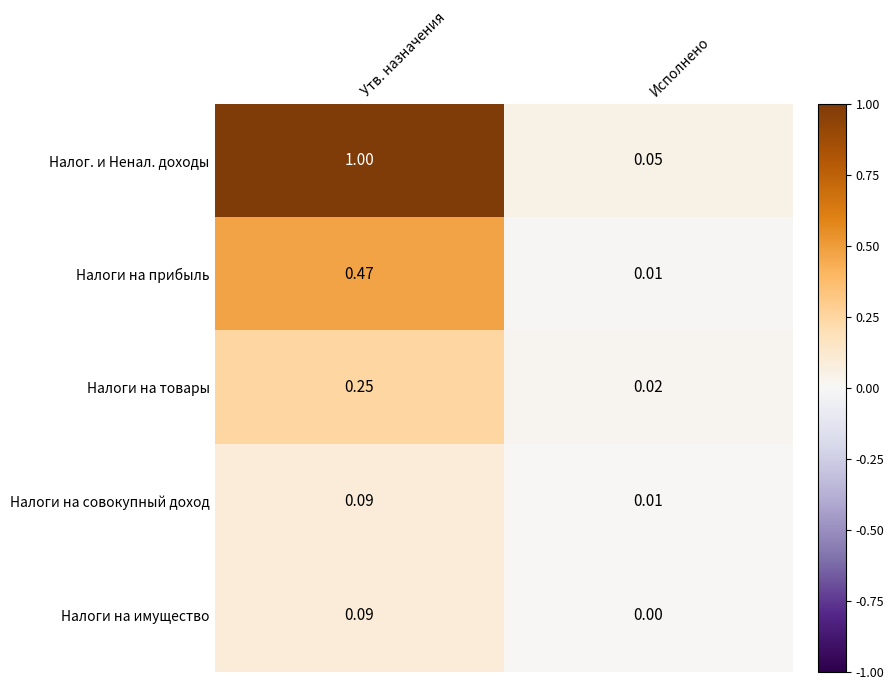

Rank the categories by Налоги на прибыль value from lowest to highest.

Исполнено, Утв. назначения